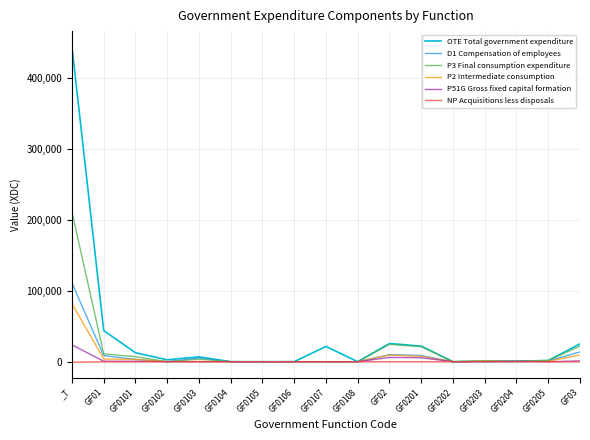

At which category is the sum across all series the highest?

_T